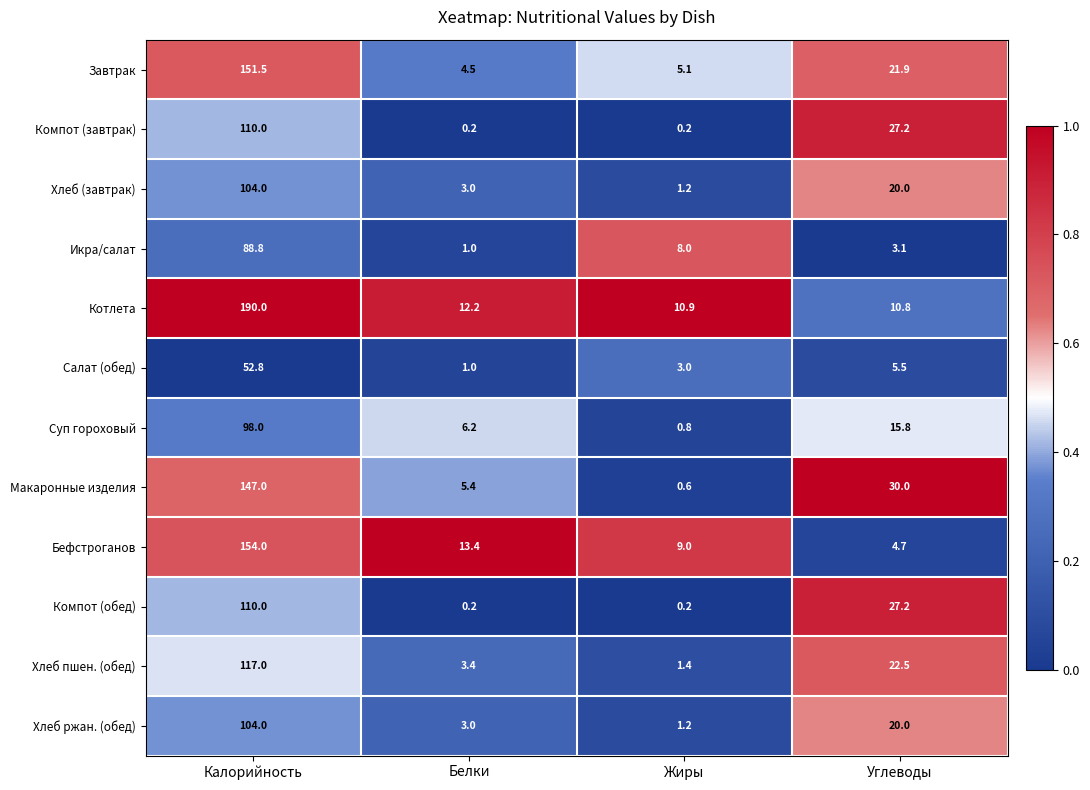

The Икра/салат series shows 30.9 at Калорийность. True or false?

False